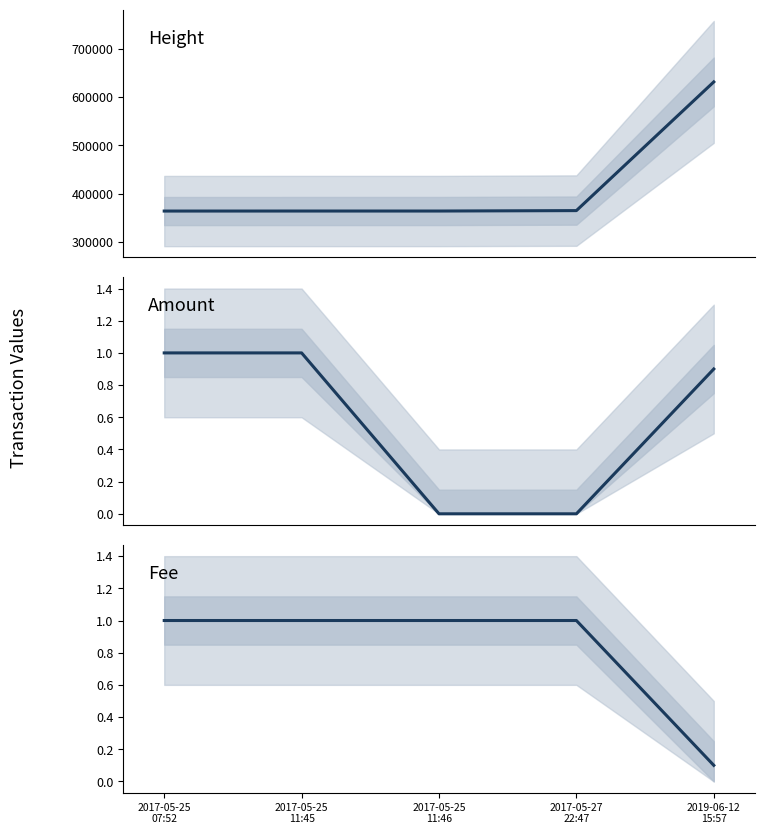

At how many categories does at least one series exceed 135781?

5